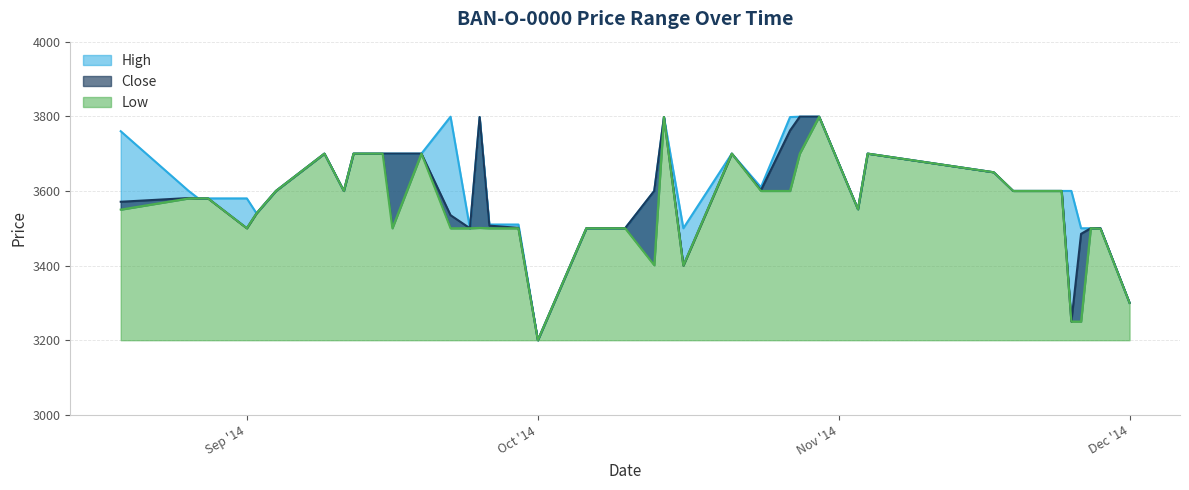

At which label is Low closest to 3499?

2014-11-28